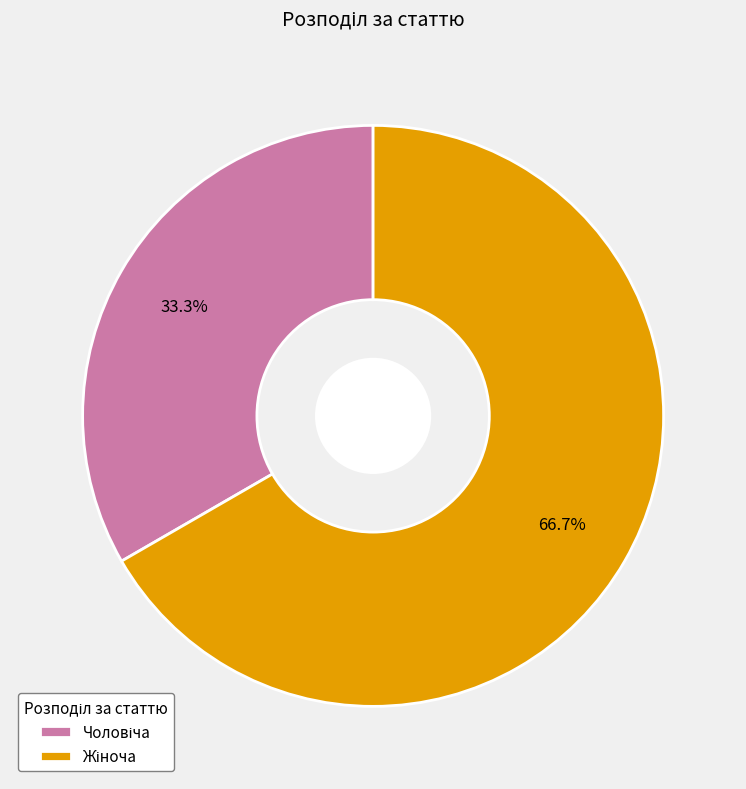

Does any single category account for the majority?

Yes